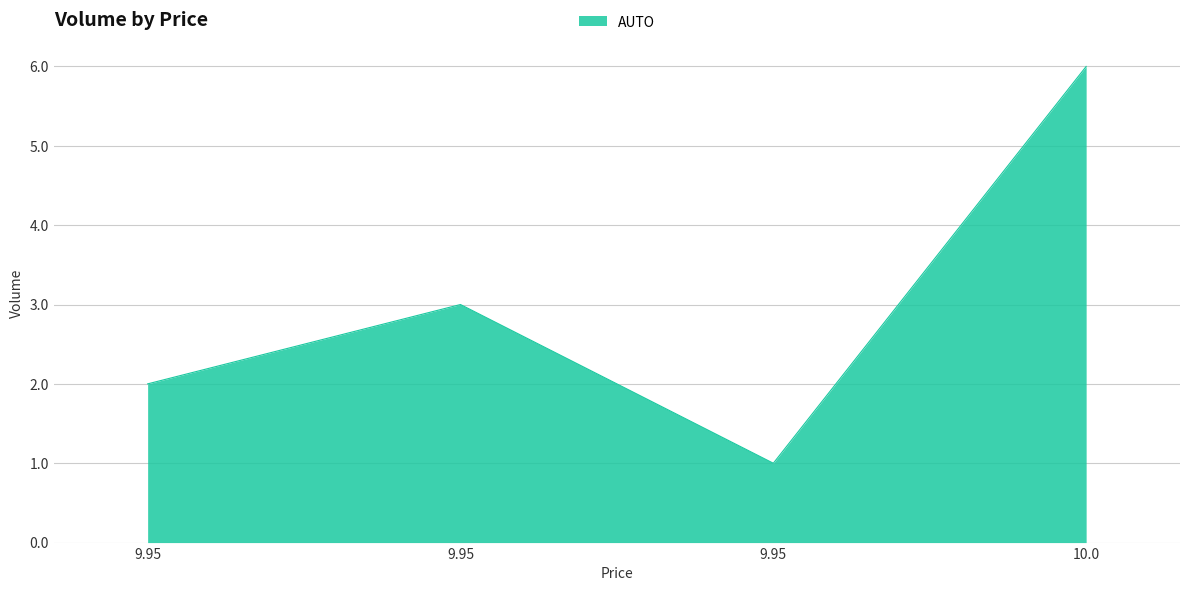

What is the value of the 4th point from the left?

6